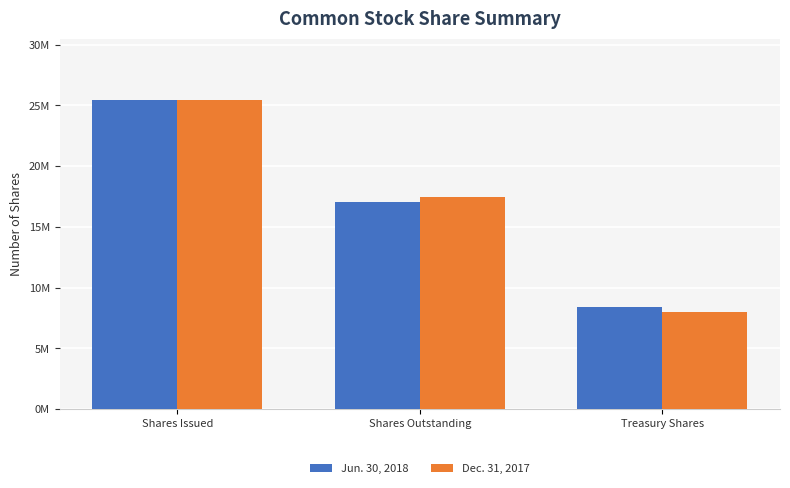

Reading left to right, extract all data points from this chart.

Jun. 30, 2018: Shares Issued=25413000	Shares Outstanding=17027000	Treasury Shares=8386000
Dec. 31, 2017: Shares Issued=25413000	Shares Outstanding=17418000	Treasury Shares=7995000